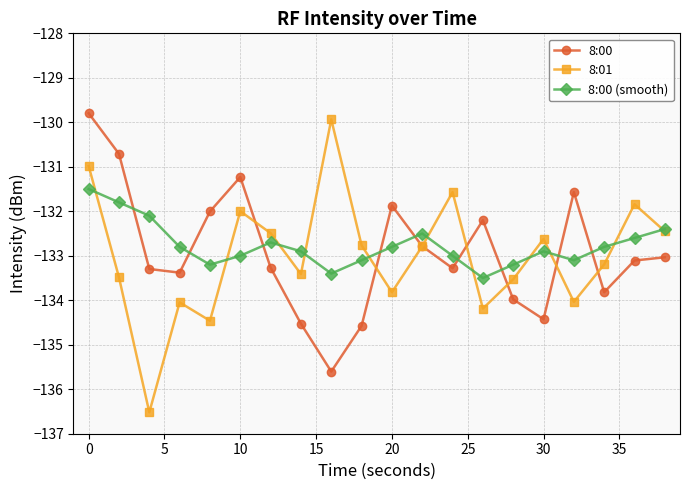

Which series has the largest total across all categories?

8:00 (smooth)